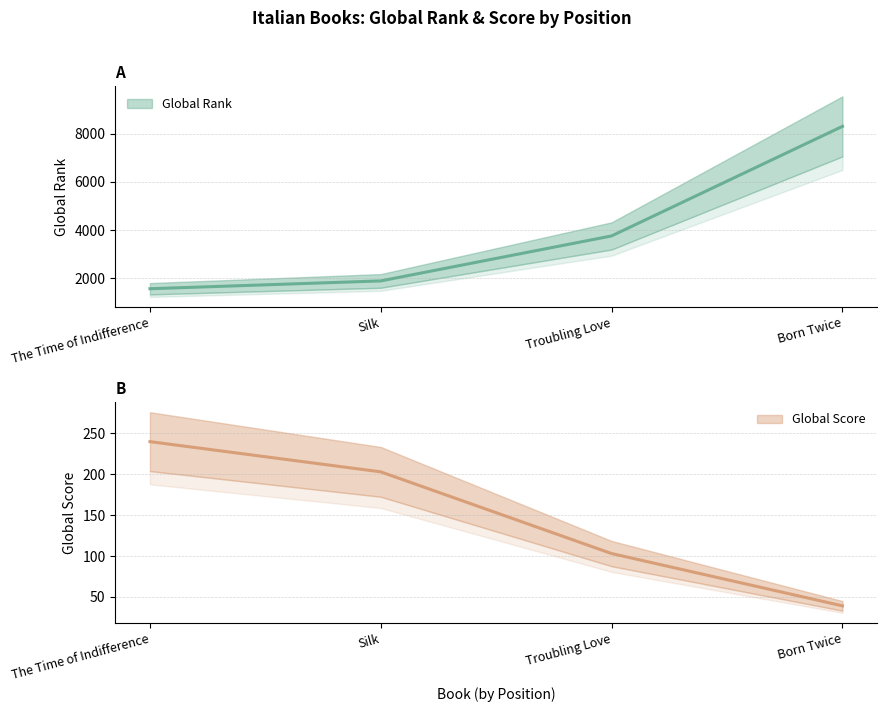

What is the label of the 4th point from the right?

The Time of Indifference